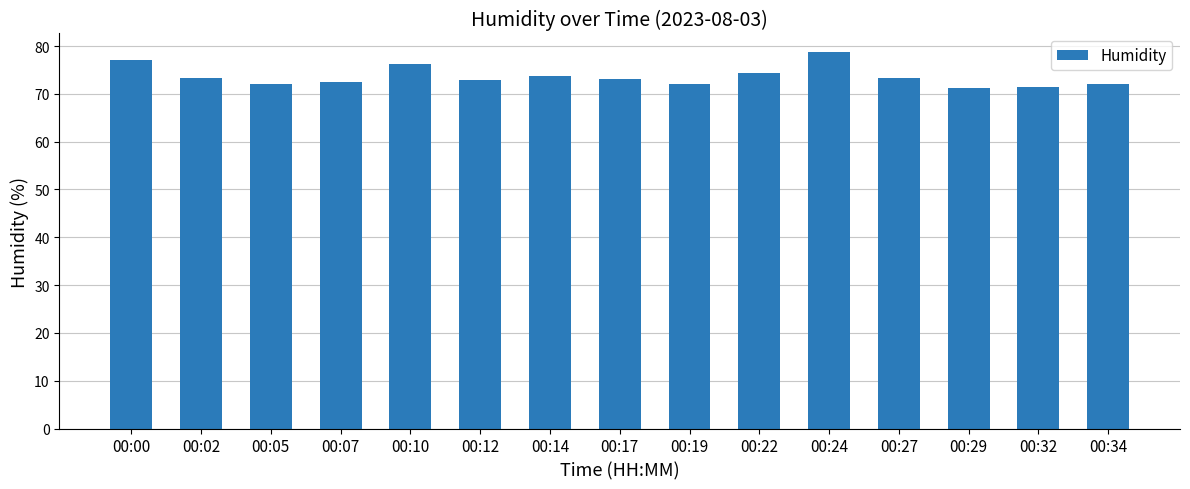

At which label does the data first exceed 73?

00:00